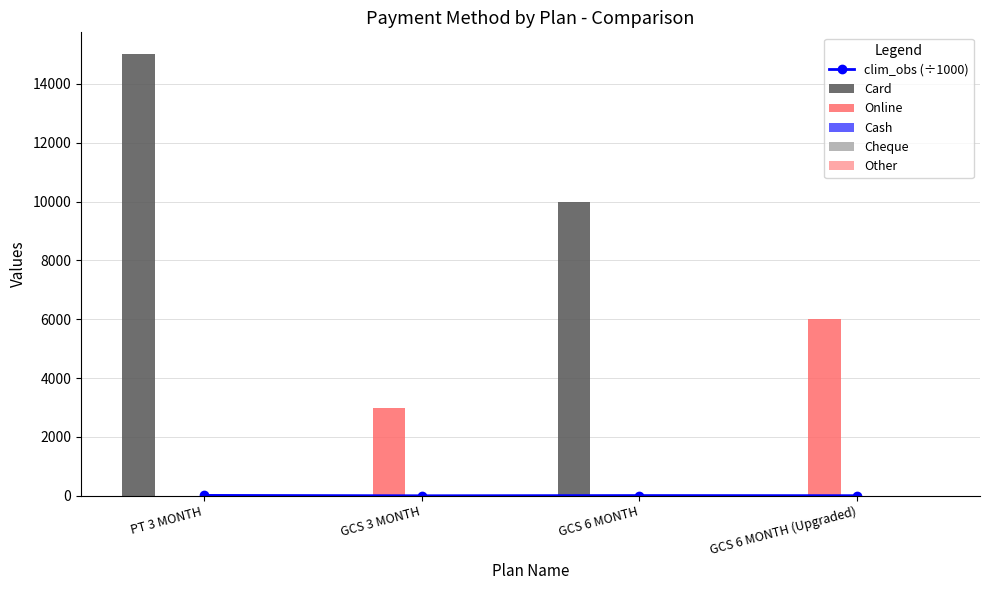

List the labels in order of Other value, largest first.

PT 3 MONTH, GCS 3 MONTH, GCS 6 MONTH, GCS 6 MONTH (Upgraded)